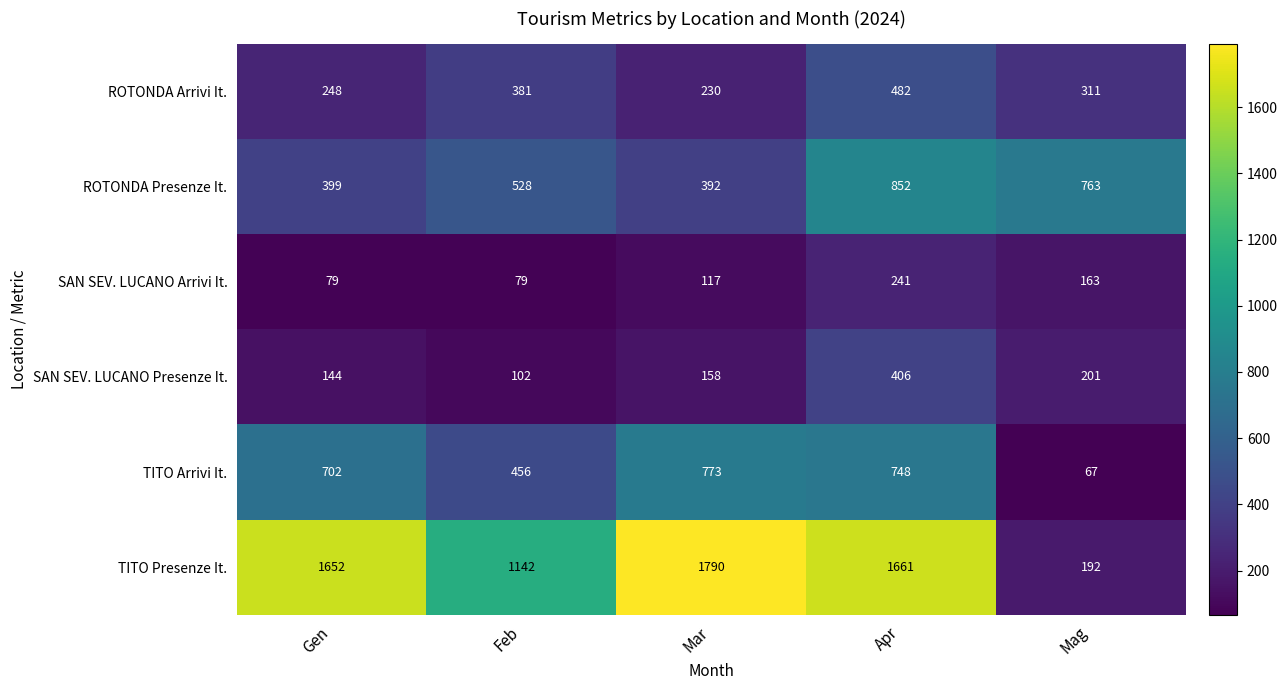

Where is SAN SEV. LUCANO Arrivi It. nearest to the value 160?

Mag